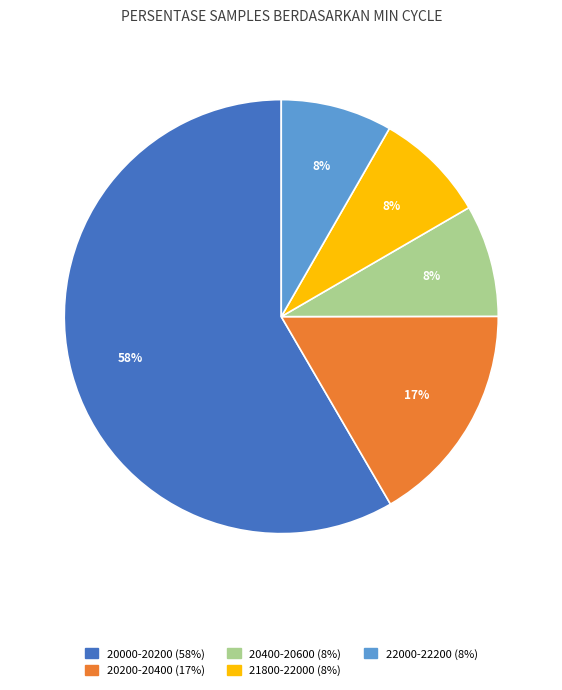

To the nearest percent, what is the average slice percentage?

20%